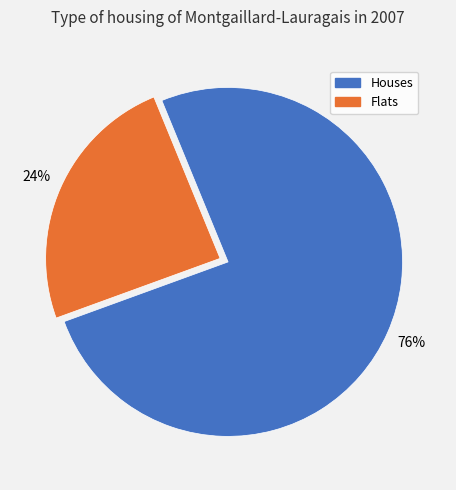

Does any single category account for the majority?

Yes